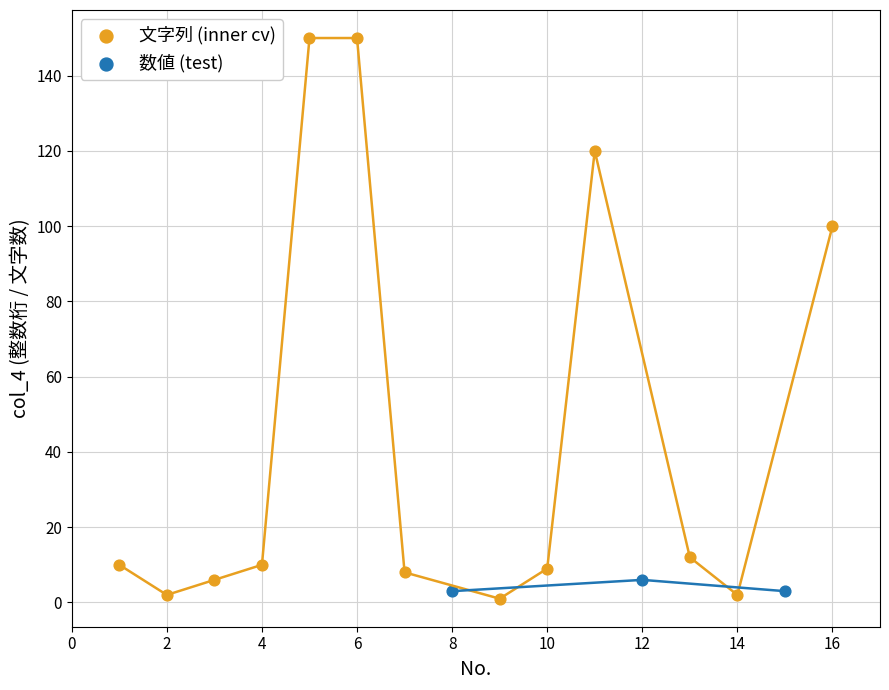

Which series contains the highest Y value?

文字列 (inner cv)